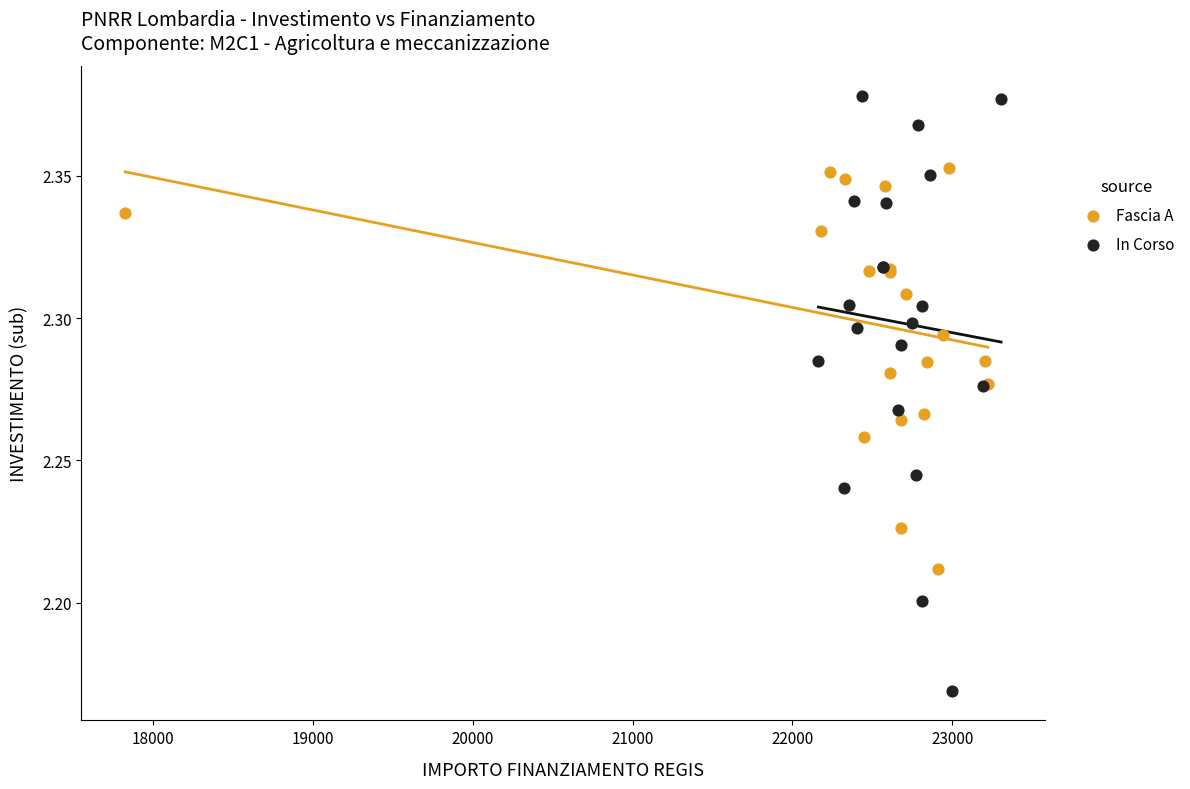

Which series reaches the minimum Y coordinate?

In Corso